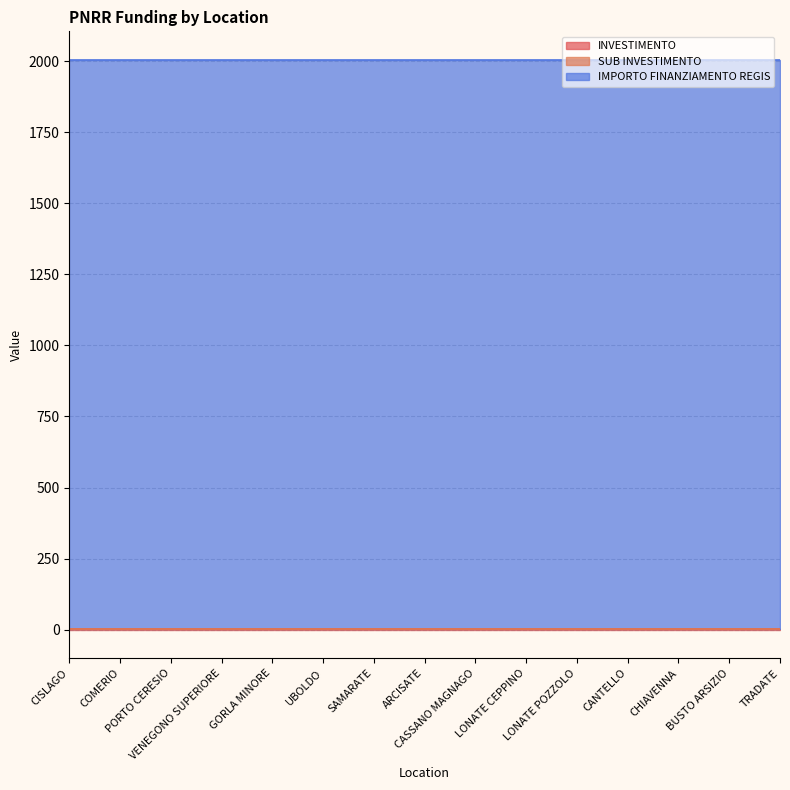

Which series has the largest total across all categories?

IMPORTO FINANZIAMENTO REGIS